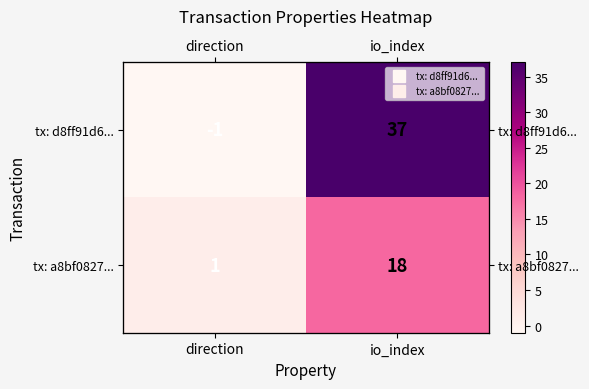

What is the approximate value of tx: a8bf0827... at io_index, to the nearest 10?

20